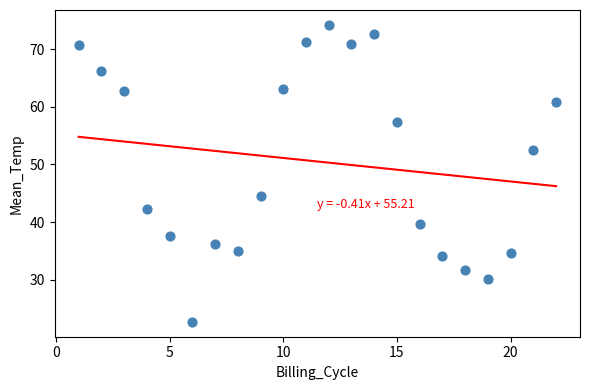

What is the range of Y values (max minus min)?

51.6